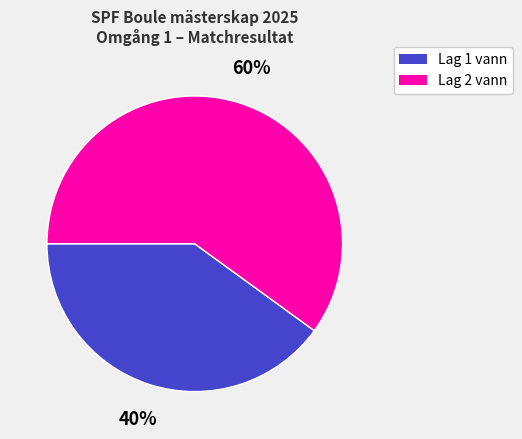

To the nearest percent, what is the difference between the largest and smallest slice percentages?

20%